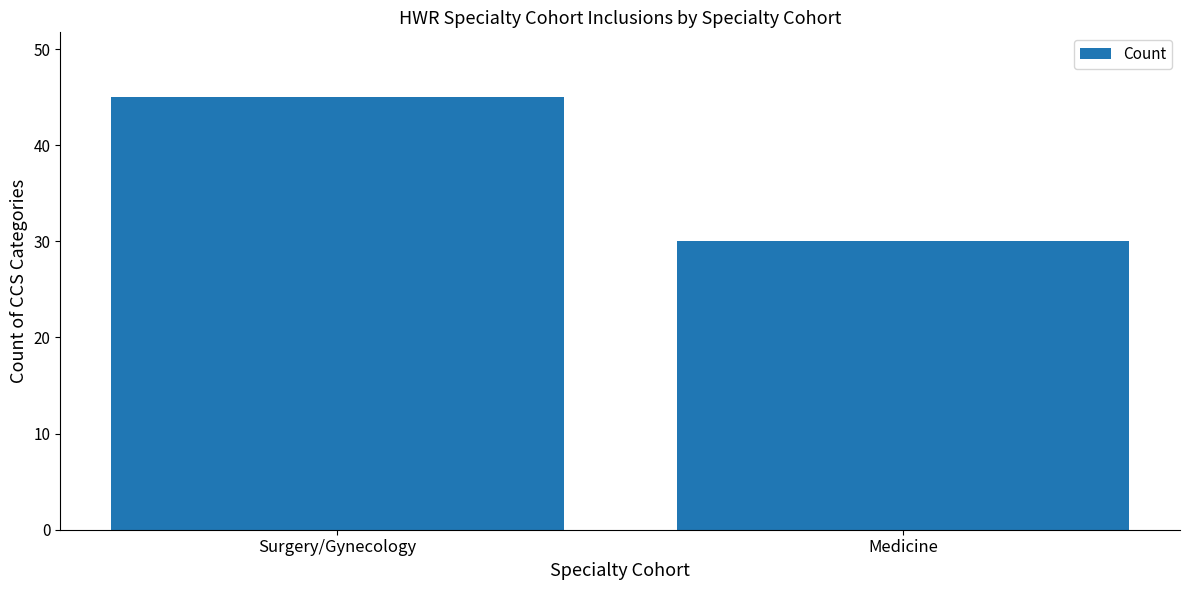

Rank the categories by value from lowest to highest.

Medicine, Surgery/Gynecology